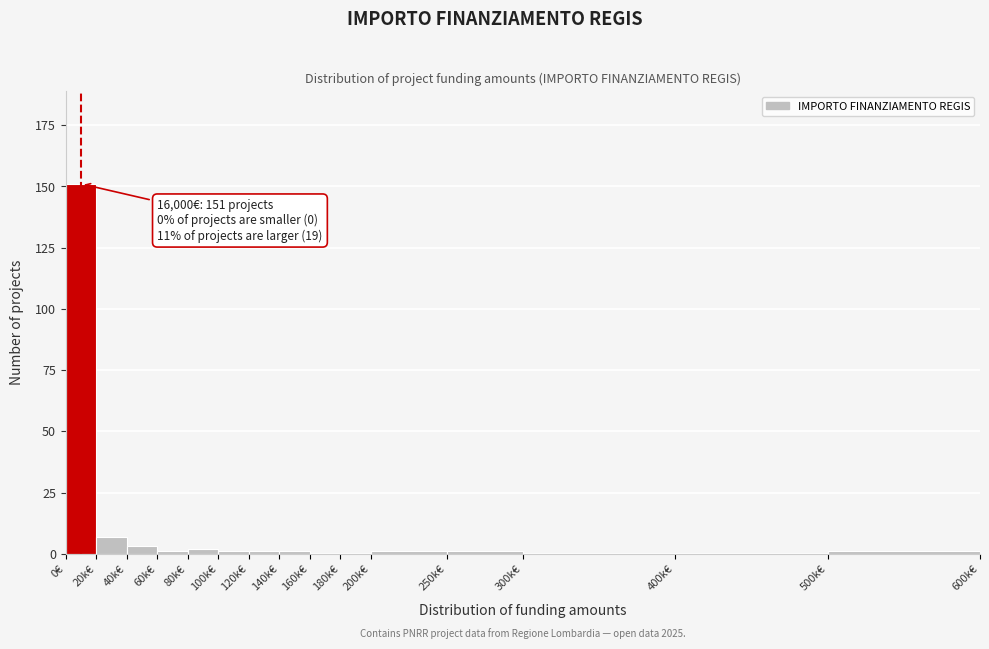

Reading left to right, what are all the values shown in this chart?

0€=151	20k€=7	40k€=3	60k€=1	80k€=2	100k€=1	120k€=1	140k€=1	160k€=0	180k€=0	200k€=1	250k€=1	300k€=0	400k€=0	500k€=1